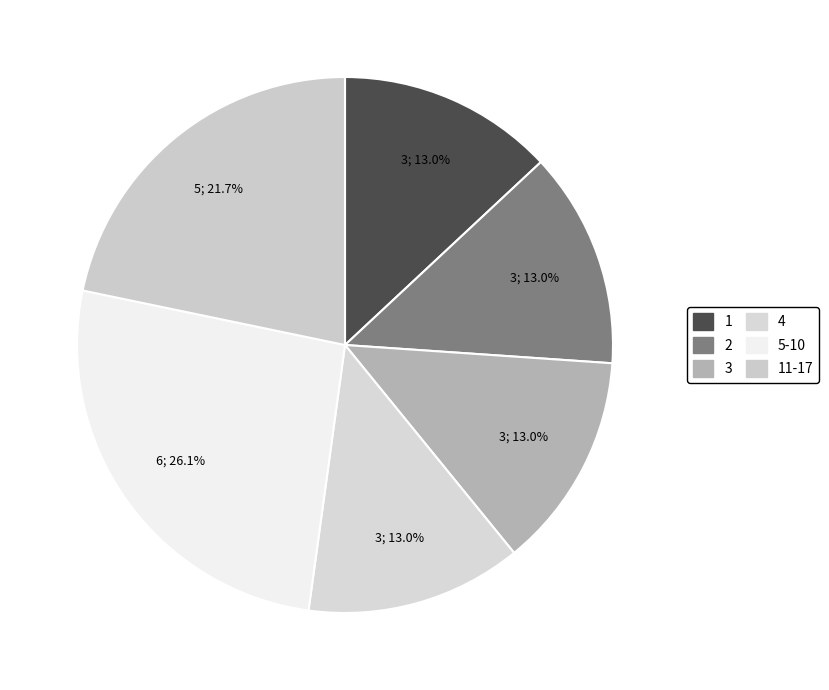

Which category has the smallest portion of the pie?

1